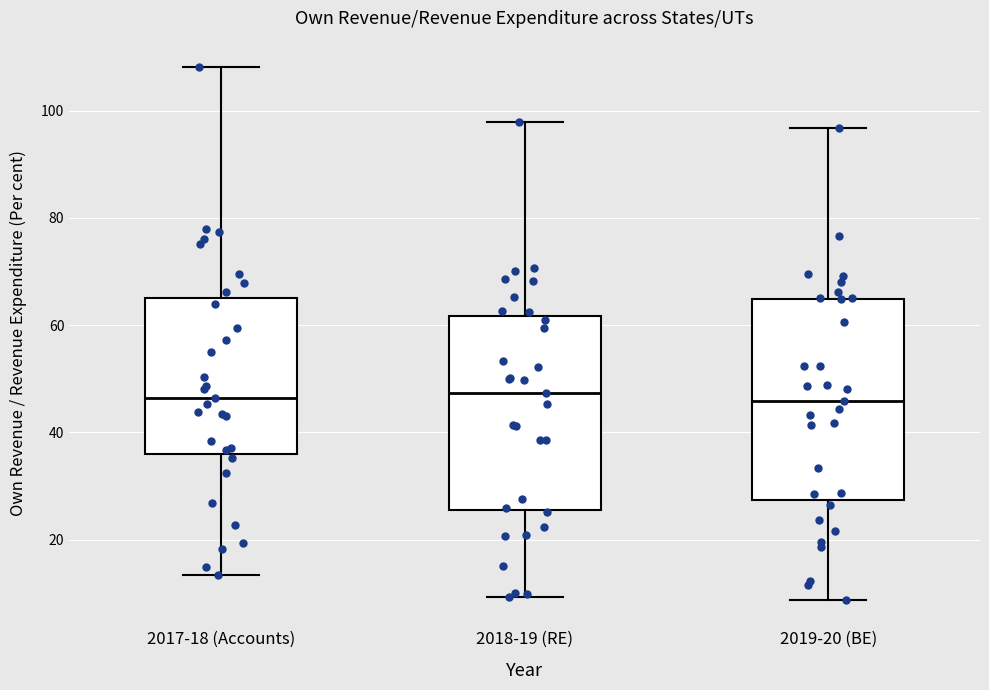

Reading left to right, transcribe this box plot: for each box, give where its median line is, the range the box spans, and where its two whiskers end, as read against the y-axis. The values are not printed on the chart, so give them approximately, as read against the axis.

2017-18 (Accounts): median 46, box 36 to 66, whiskers 14 to 108
2018-19 (RE): median 48, box 26 to 62, whiskers 10 to 98
2019-20 (BE): median 46, box 28 to 64, whiskers 8 to 96